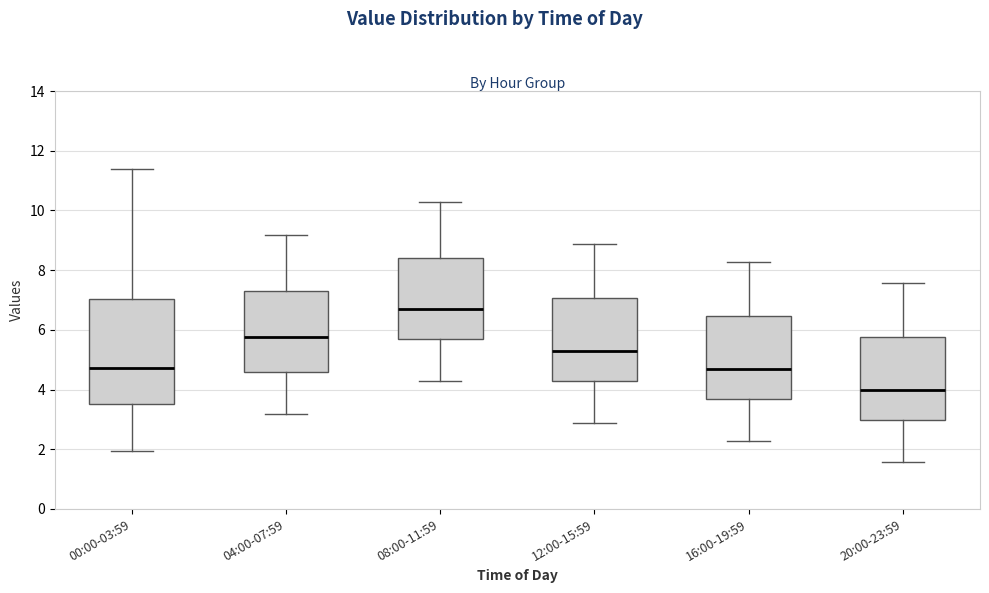

Where is the upper edge of the box for 04:00-07:59 on the y-axis? The values are not printed on the chart, so give them approximately, as read against the axis.

7.2